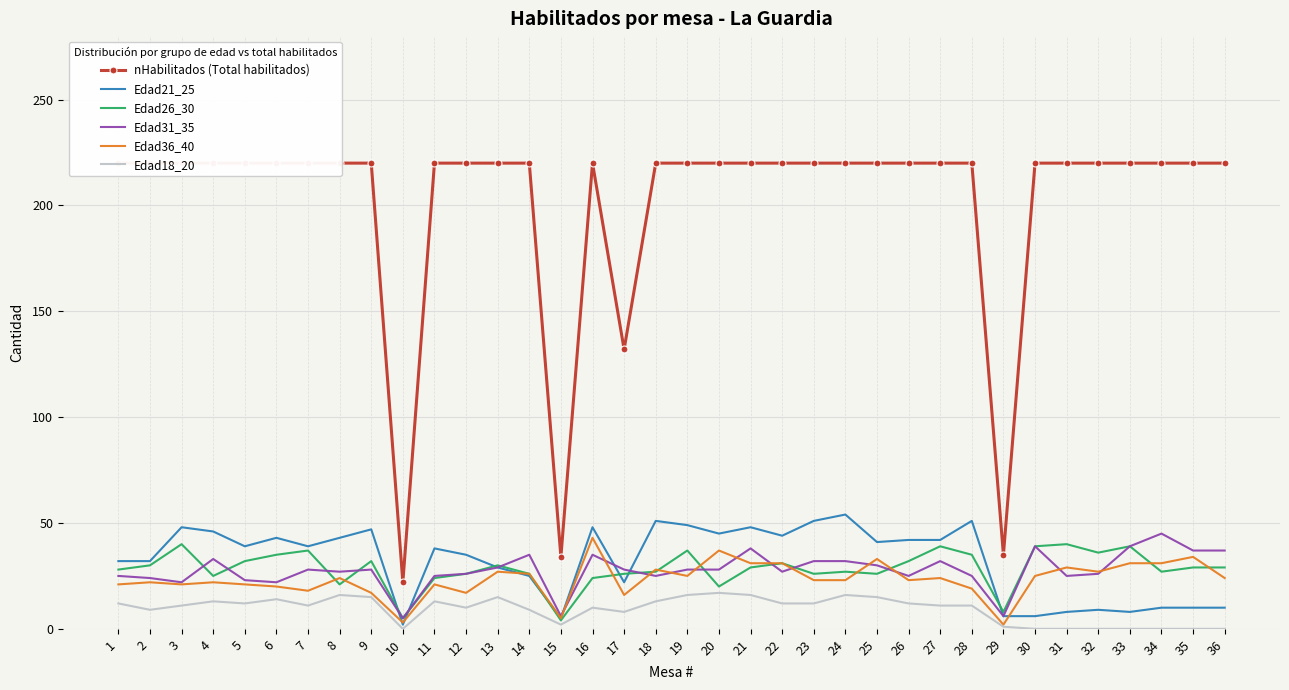

The Edad36_40 series shows 27 at 32. True or false?

True